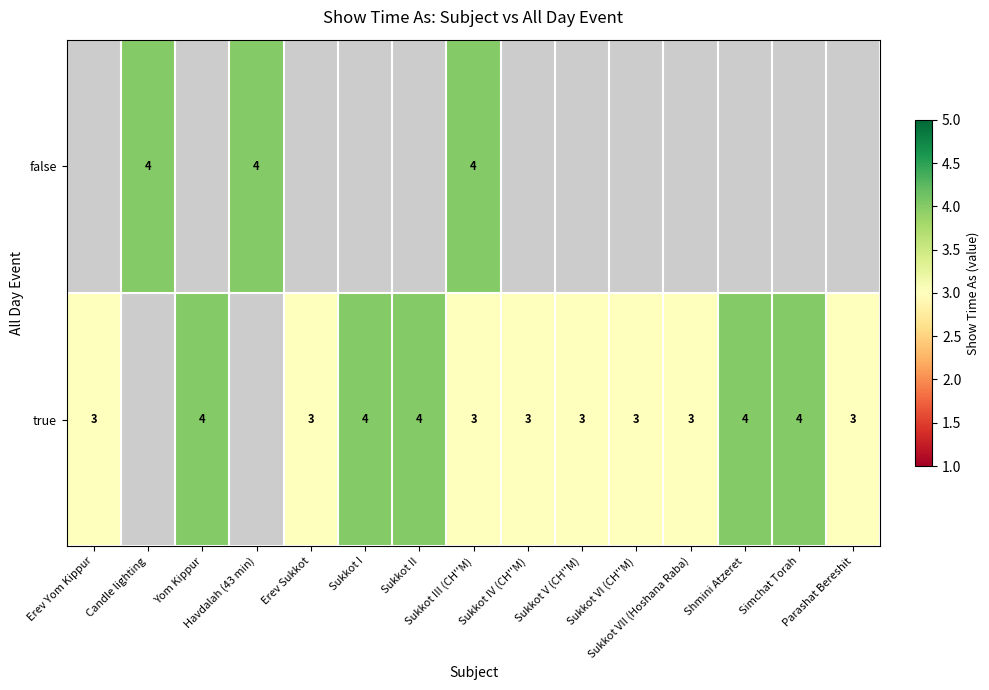

At Sukkot VII (Hoshana Raba), list the series in order from largest to smallest.

false, true